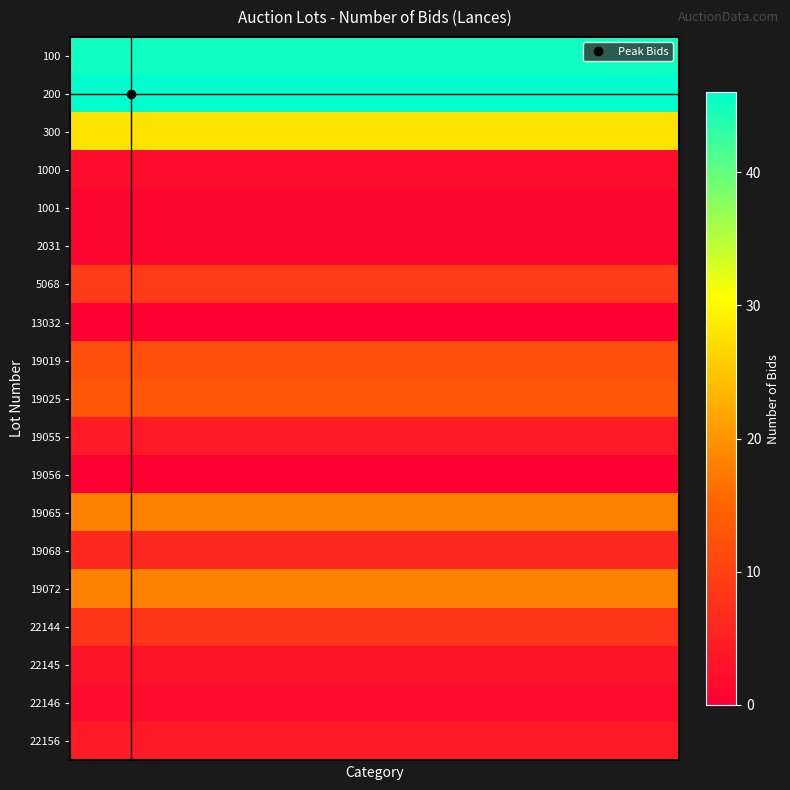

At how many categories does at least one series exceed 30?

5